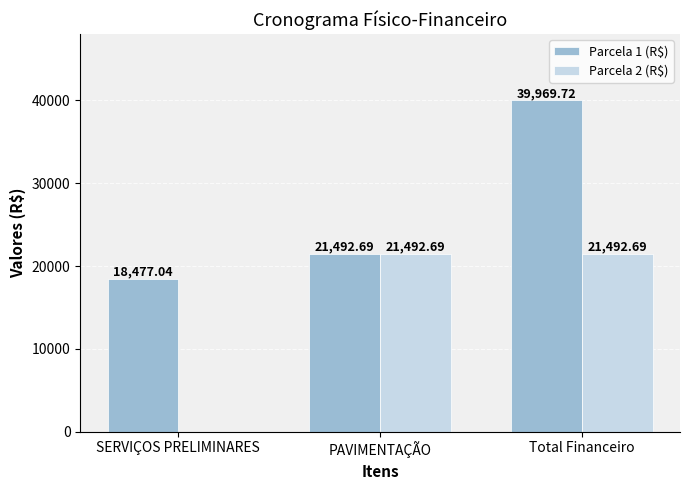

Count the number of data series in this chart.

2